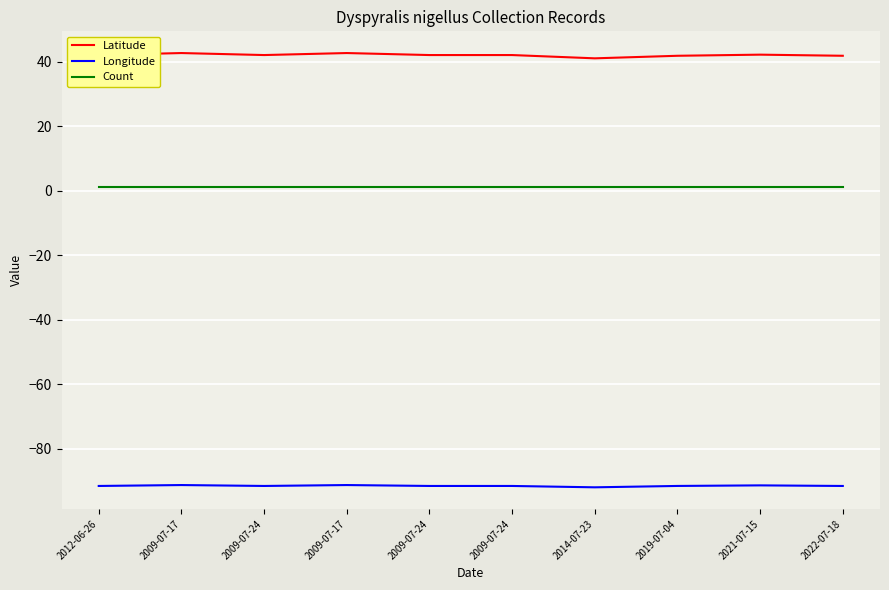

What are all the series names shown in the legend?

Latitude, Longitude, Count